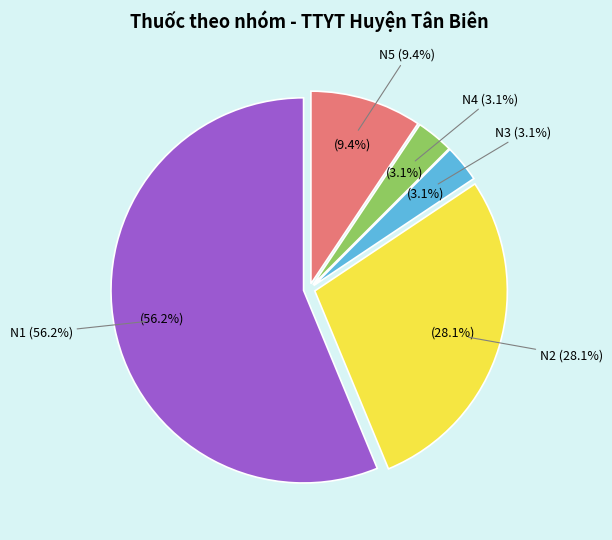

How many segments does this pie chart have?

5